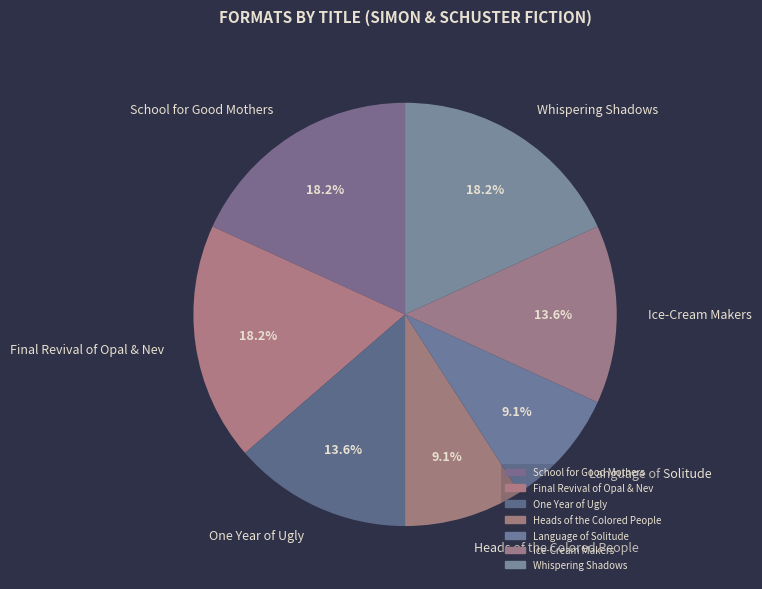

Do Language of Solitude and Whispering Shadows together represent more than half of the pie?

No